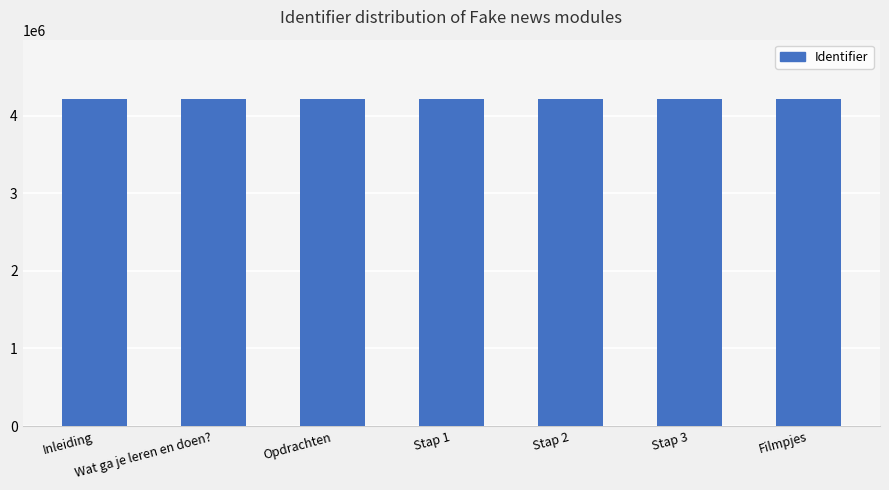

What is the difference between the maximum and minimum values?

66